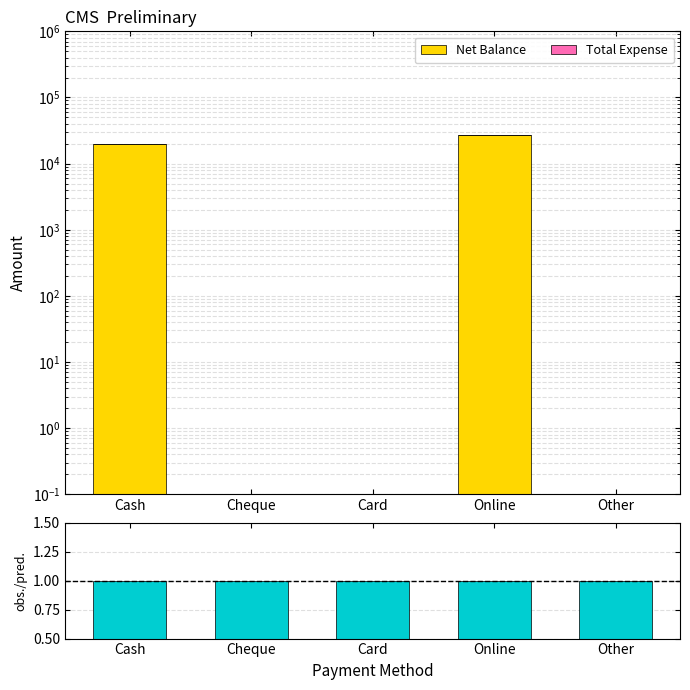

What is the sum of all obs./pred. values?

5